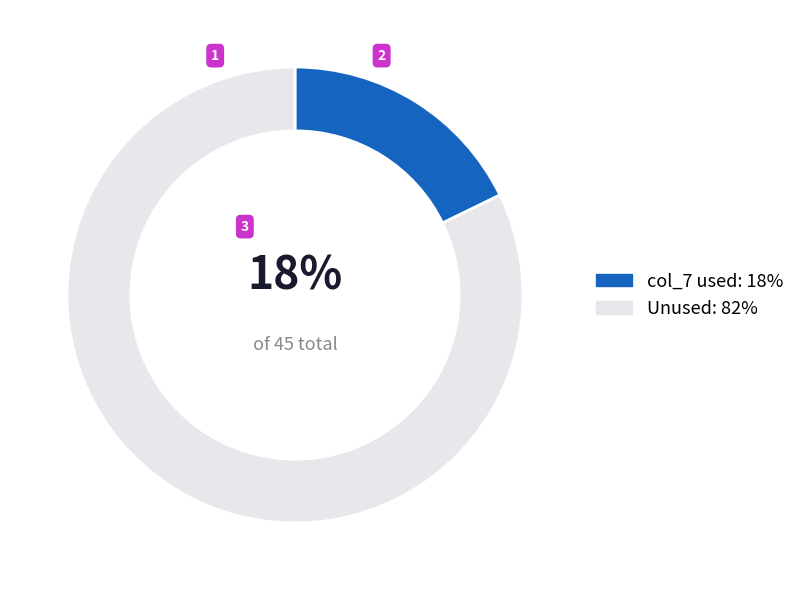

How many slices are in this pie chart?

2